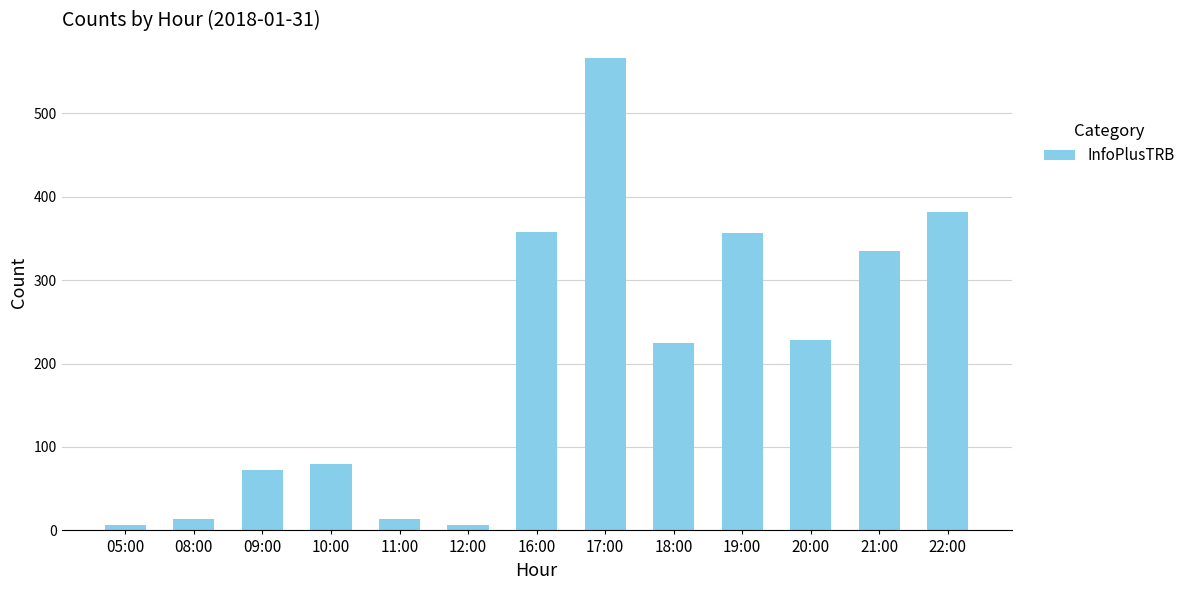

Which label corresponds to the largest value in the chart?

17:00